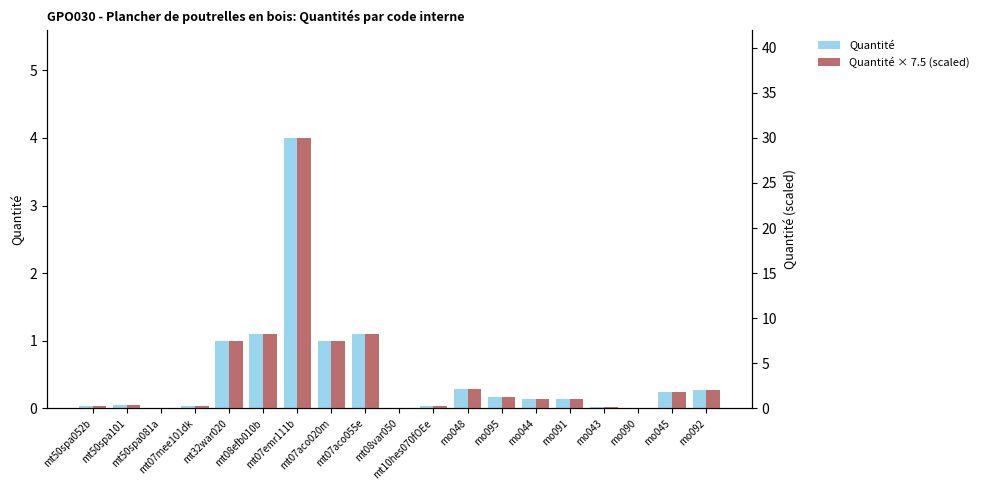

Is the value of Quantité × 7.5 (scaled) at mt07mee101dk greater than the value of Quantité at mt50spa081a?

Yes